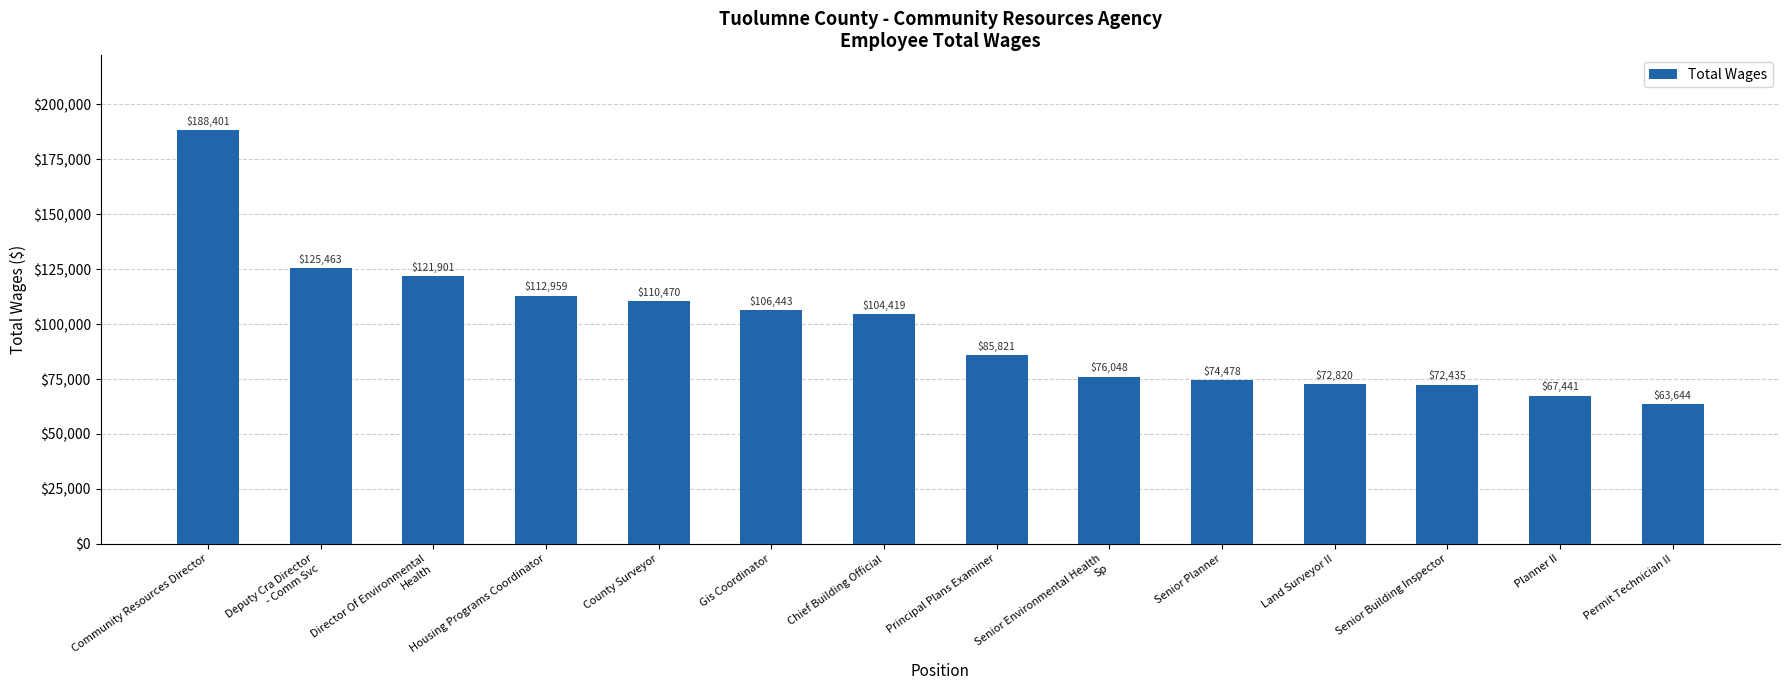

Reading right to left, transcribe all the data shown in this chart.

63644	67441	72435	72820	74478	76048	85821	104419	106443	110470	112959	121901	125463	188401